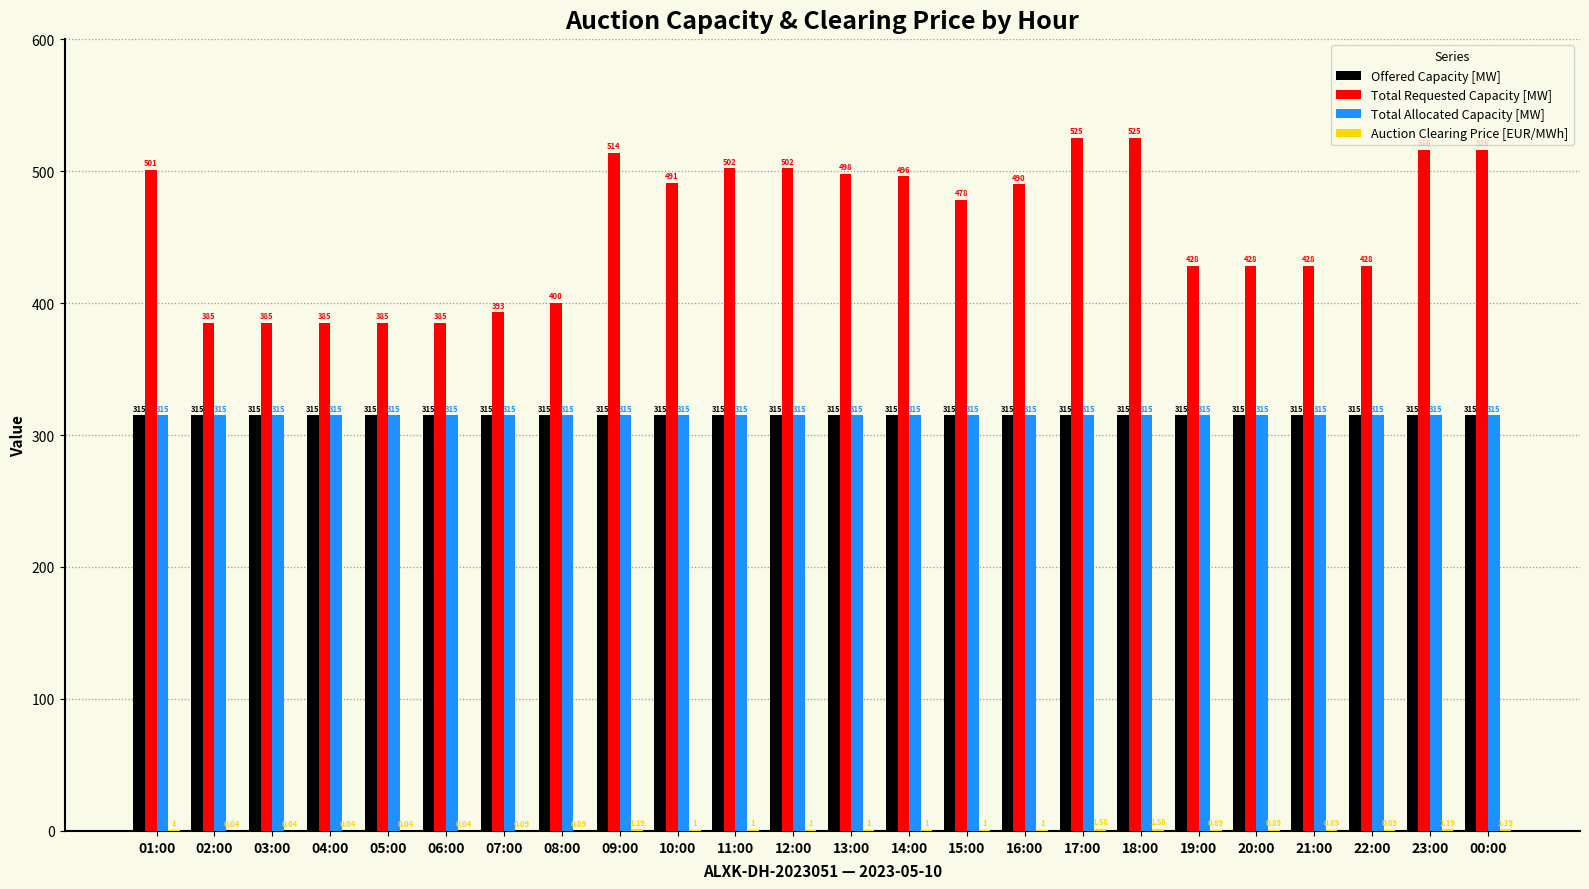

Which series changed the most between 07:00 and 09:00?

Total Requested Capacity [MW]